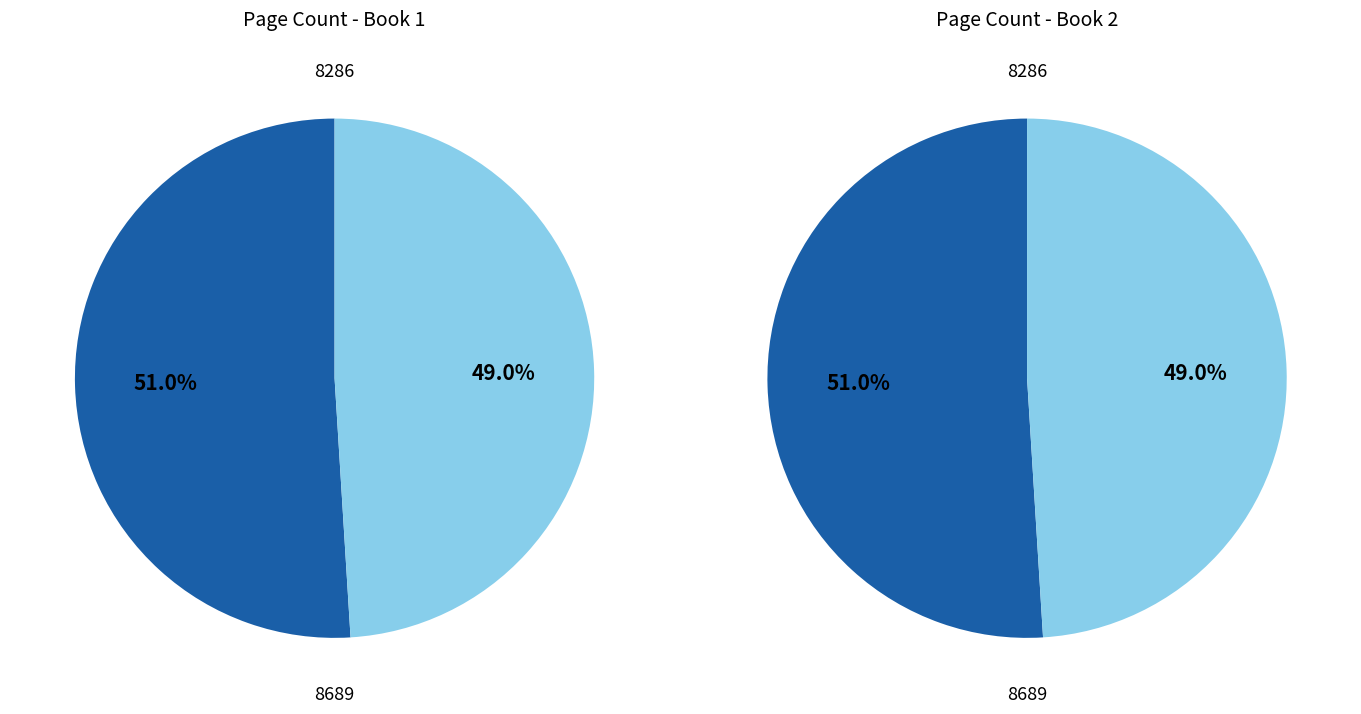

Is there any slice that represents more than half of the pie?

Yes